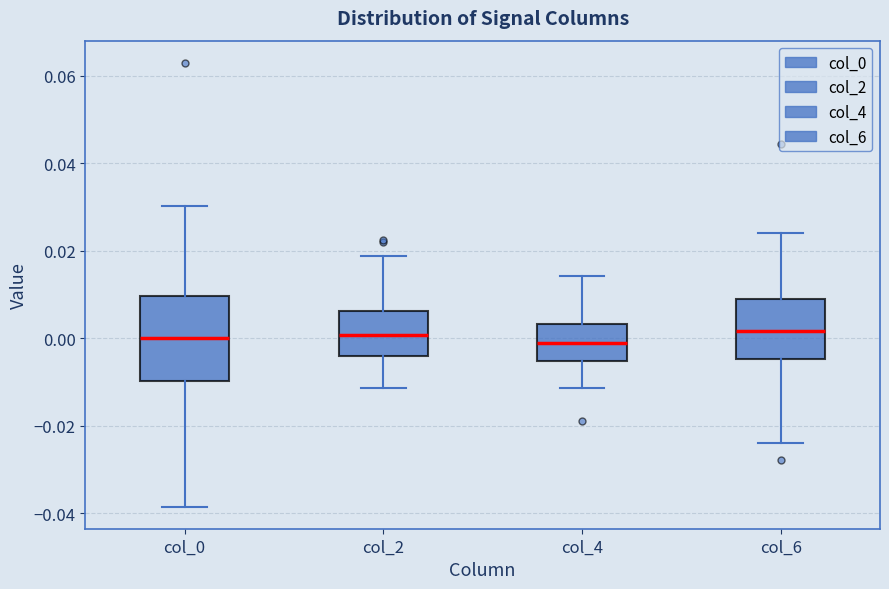

Where is the lower edge of the box for col_4 on the y-axis? The values are not printed on the chart, so give them approximately, as read against the axis.

-0.006